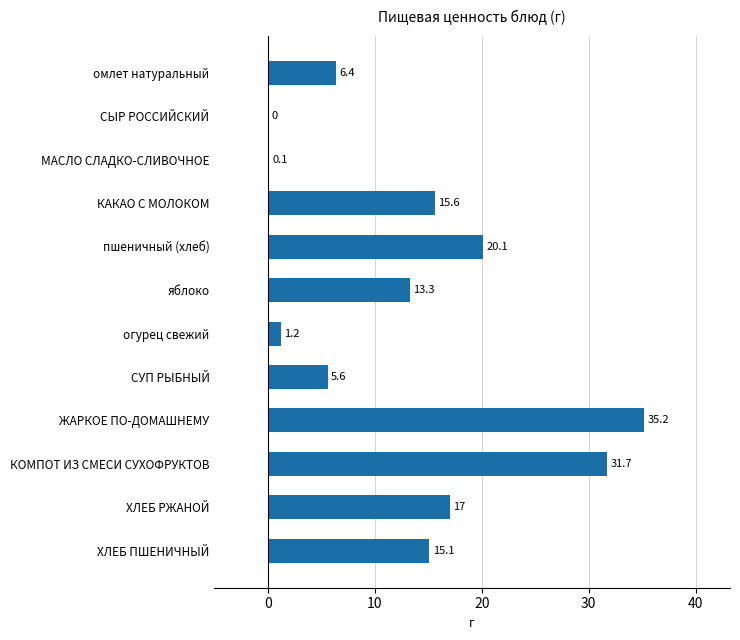

Is it true that the value at КАКАО С МОЛОКОМ is 7.4?

False